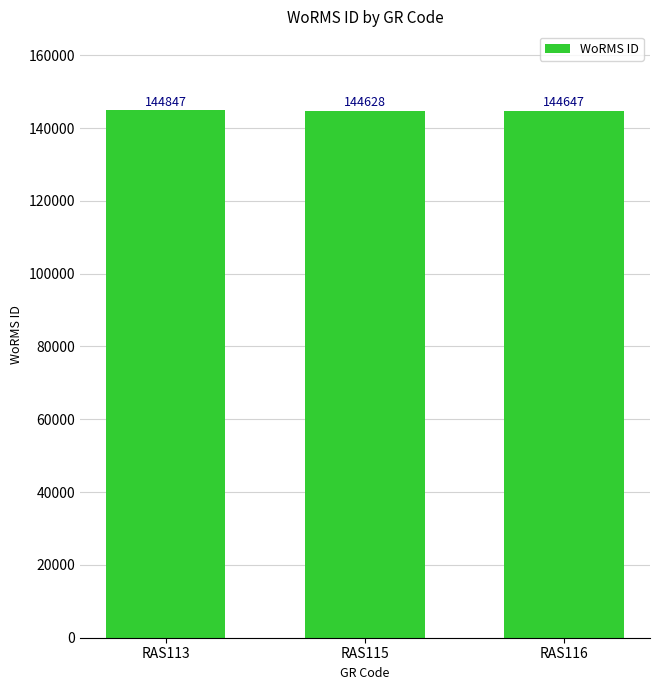

Rank the categories by value from highest to lowest.

RAS113, RAS116, RAS115